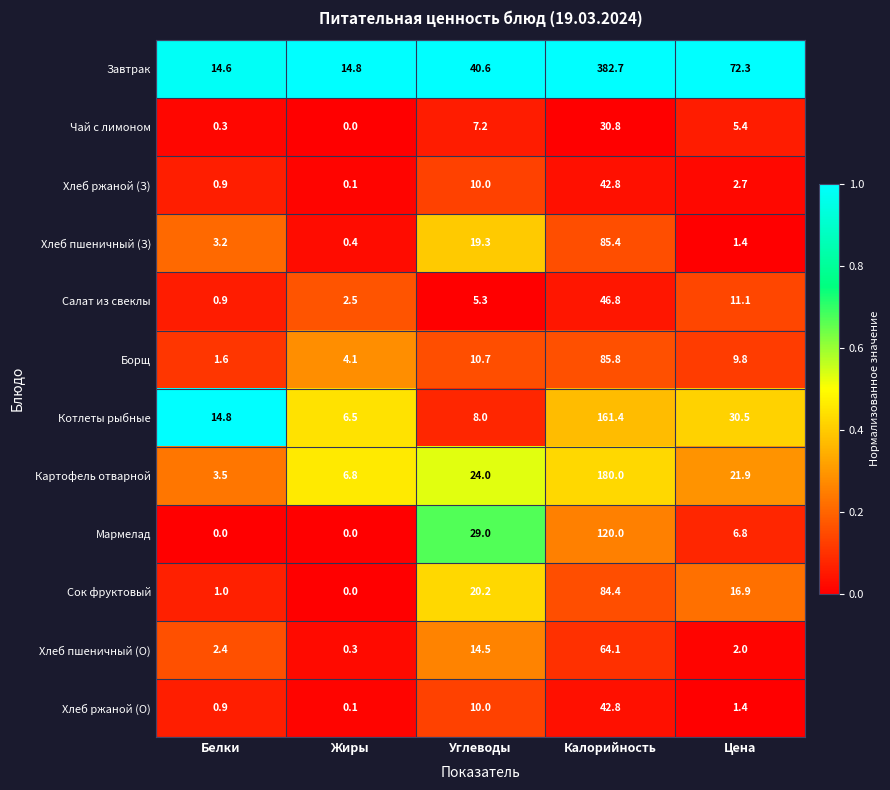

Which series has the largest range (max minus min)?

Завтрак